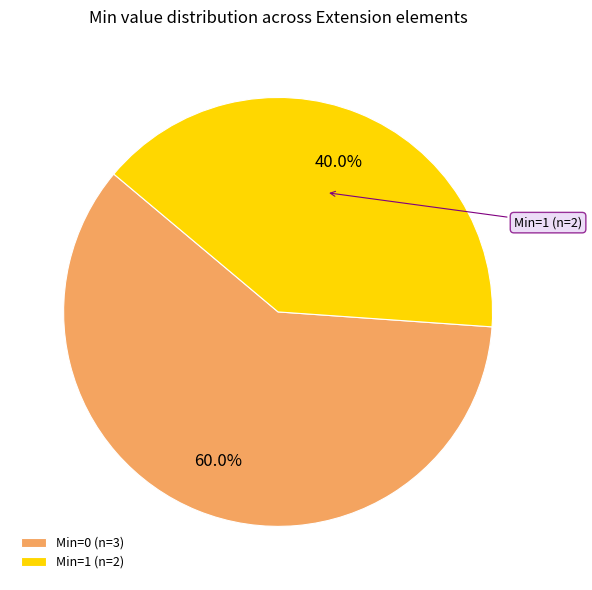

How many segments does this pie chart have?

2